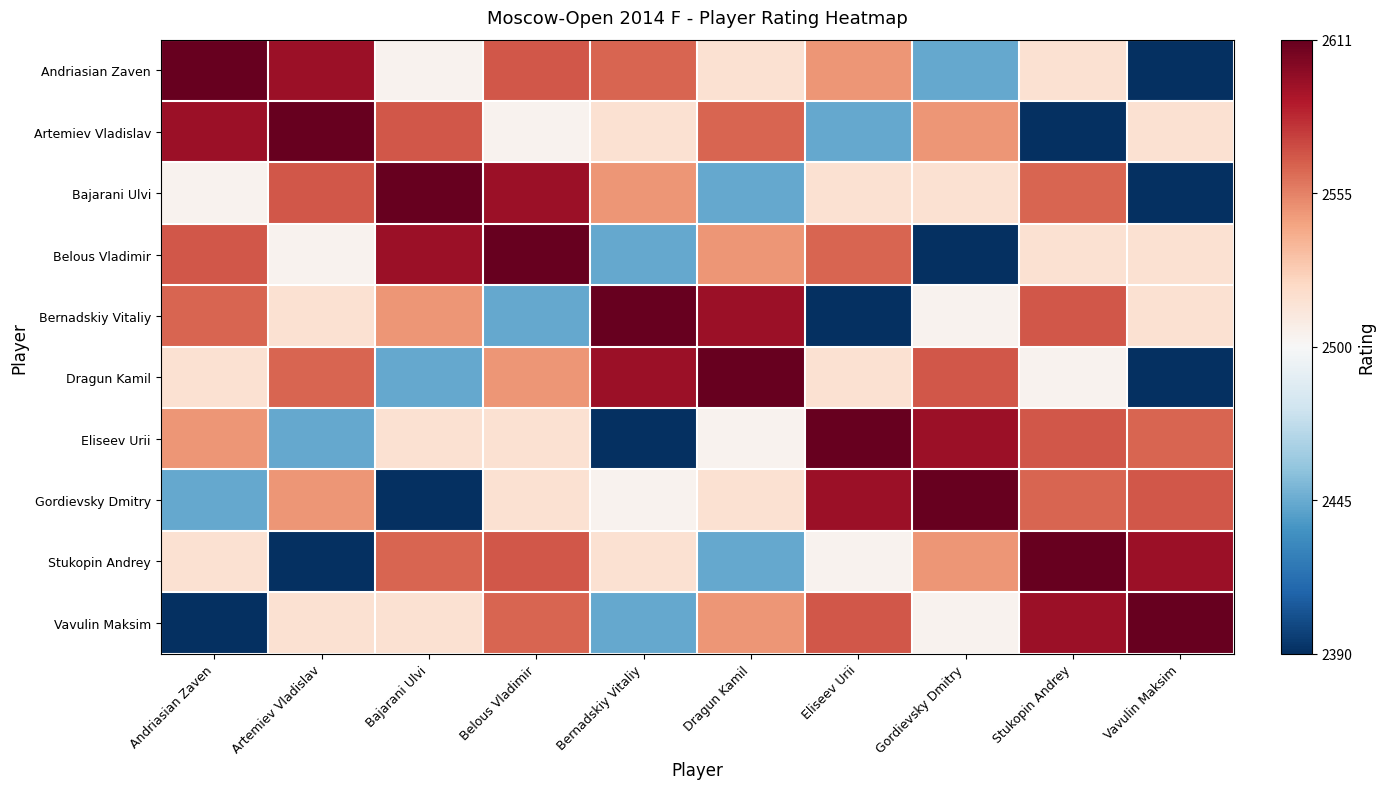

Which series has the largest range (max minus min)?

Andriasian Zaven